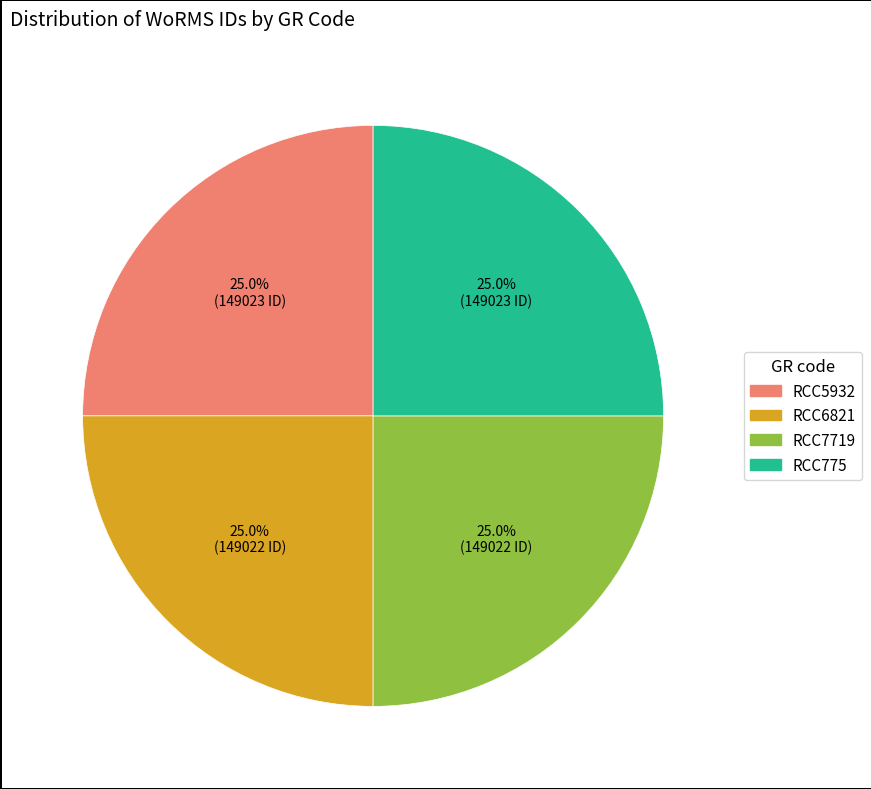

Is there any slice that represents more than half of the pie?

No